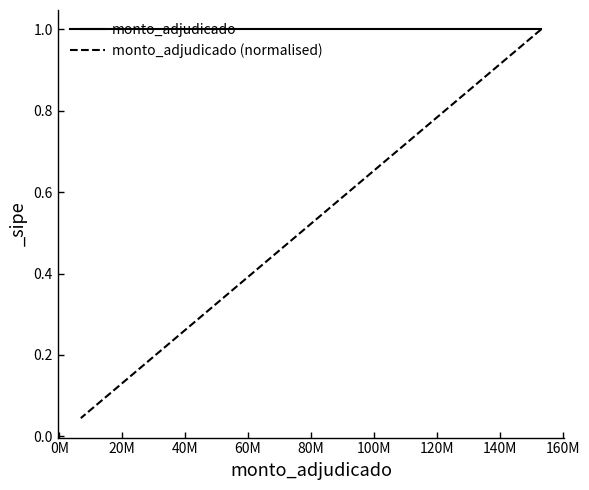

How many lines are shown in the chart?

2